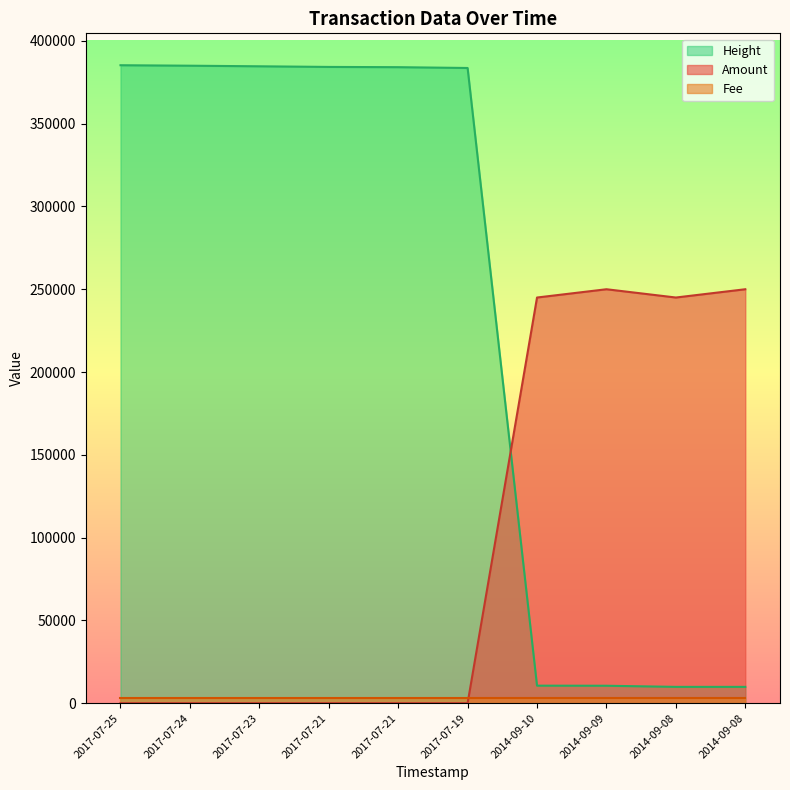

List the labels in order of Height value, smallest first.

2014-09-08, 2014-09-08, 2014-09-09, 2014-09-10, 2017-07-19, 2017-07-21, 2017-07-21, 2017-07-23, 2017-07-24, 2017-07-25